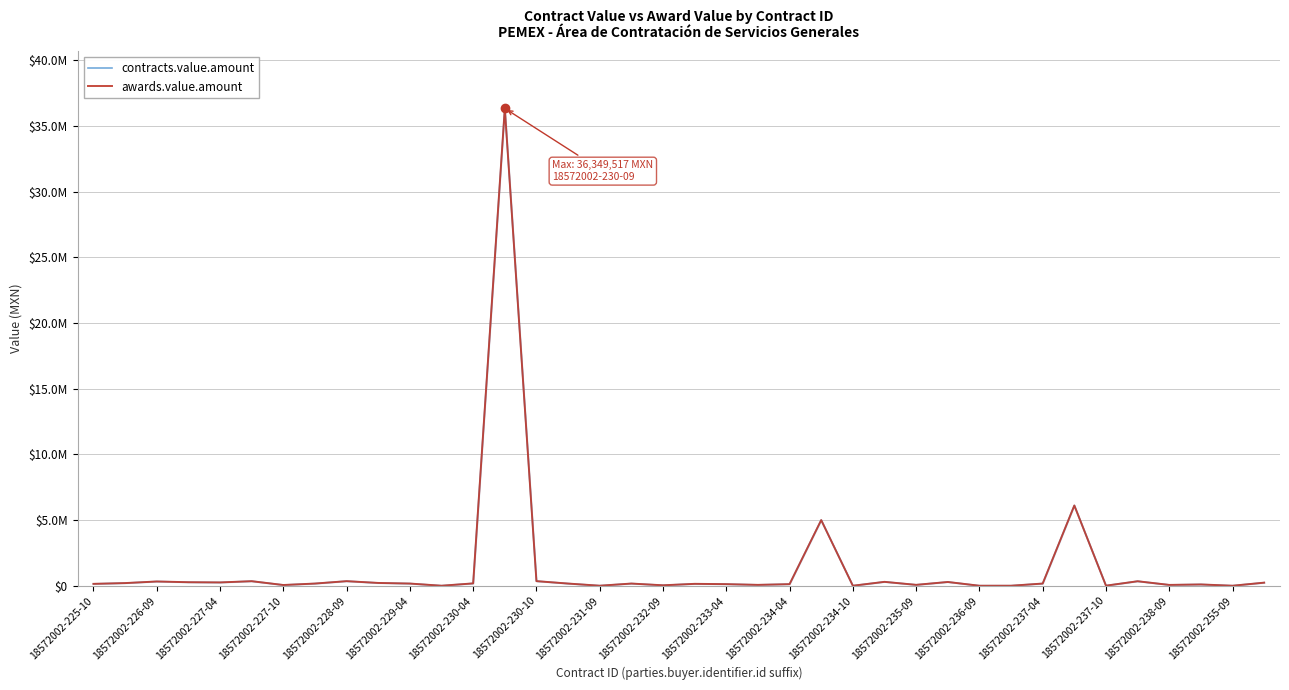

True or false: contracts.value.amount and awards.value.amount intersect in this chart.

False